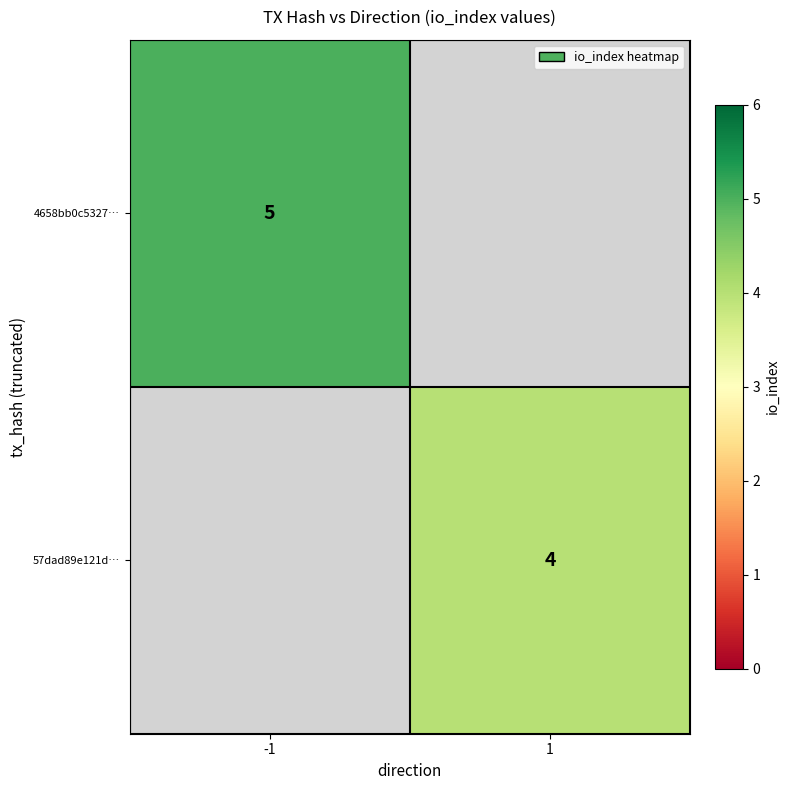

Is it true that 57dad89e121d… equals 4 at 1?

True